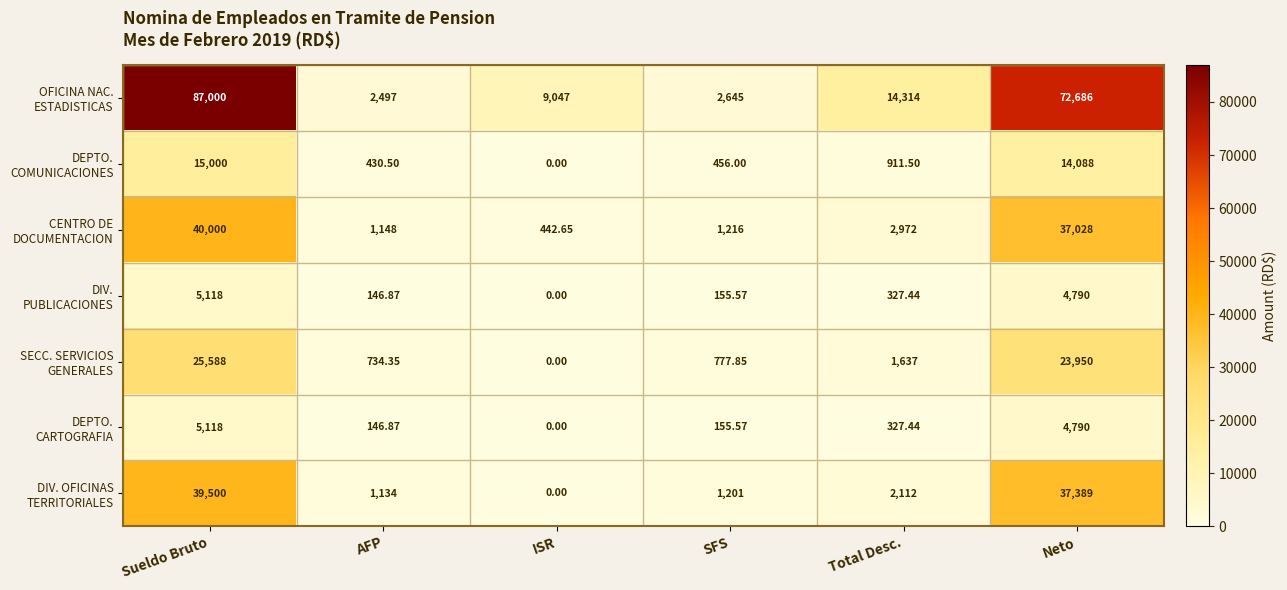

Which label corresponds to the smallest value in the chart?

ISR